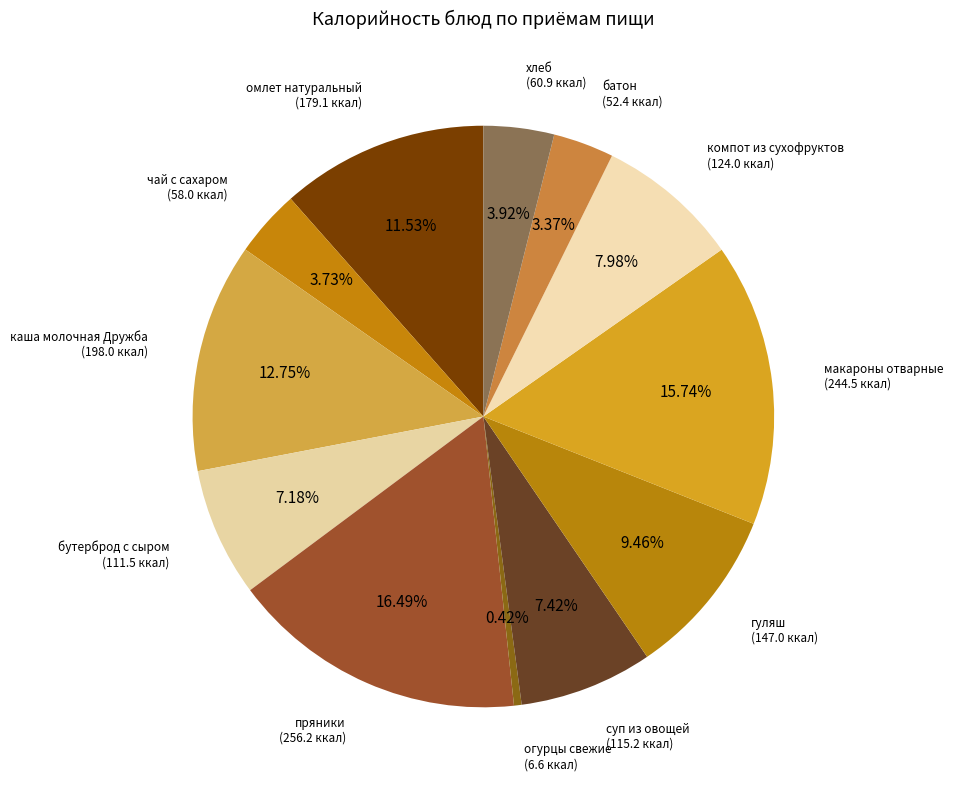

Is there a majority slice in this chart?

No